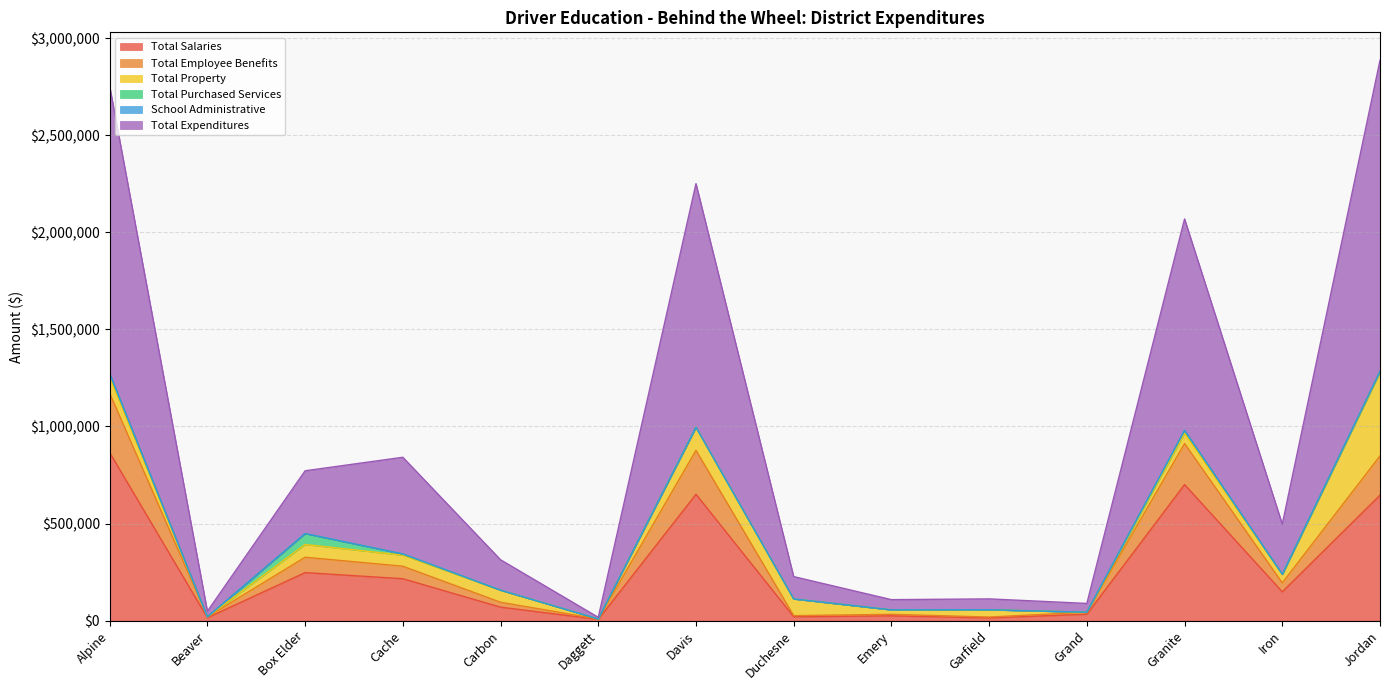

Where is the first local maximum for Total Expenditures?

Cache